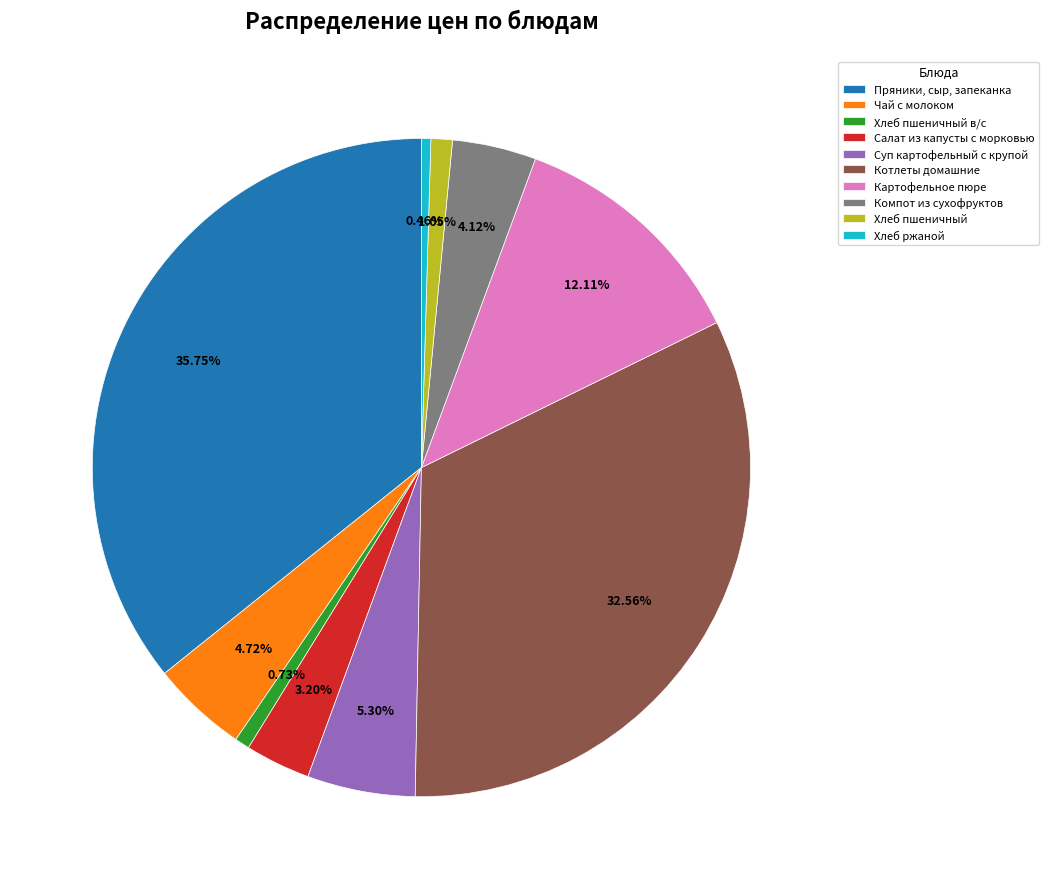

To the nearest percent, what portion does Хлеб пшеничный represent?

1%